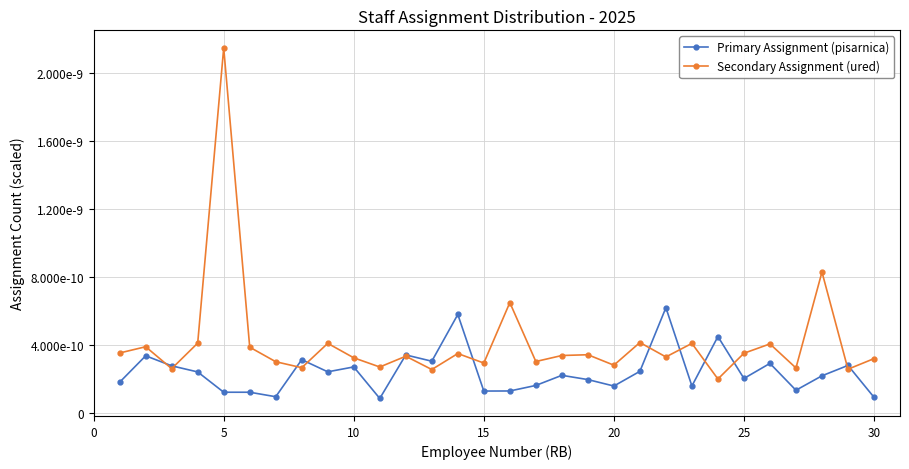

Is this an area chart (filled region under the line)?

No